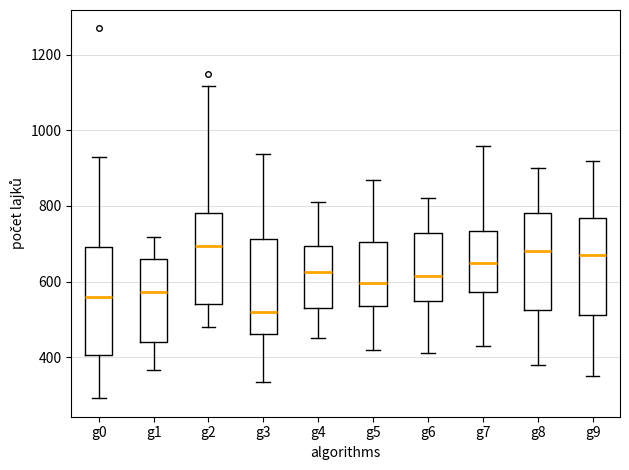

Where does the lower whisker of the box for g4 end on the y-axis? The values are not printed on the chart, so give them approximately, as read against the axis.

460